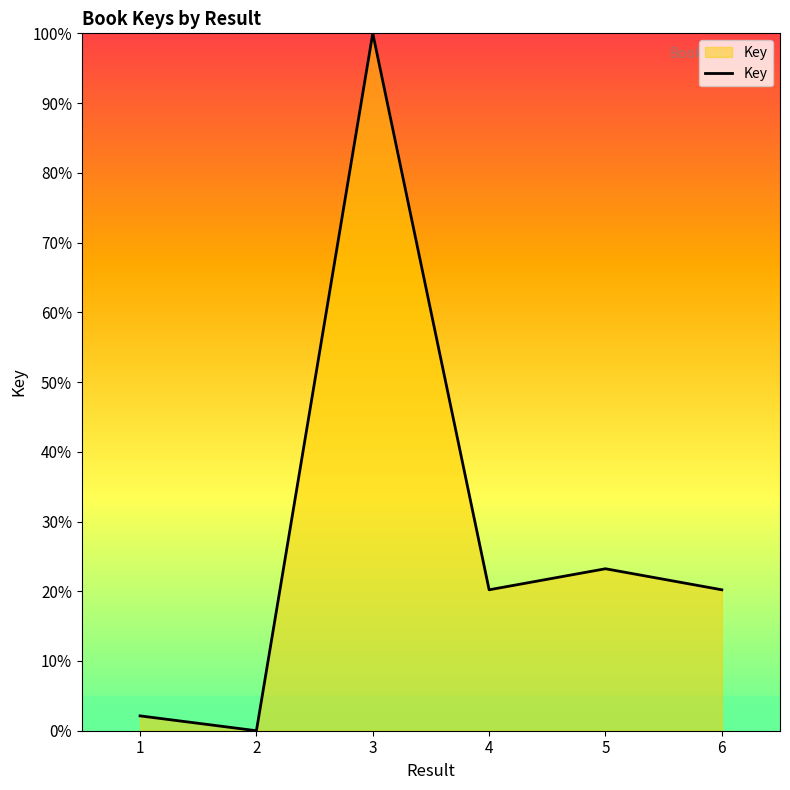

What is the change in value from 1 to 2?

-2.1